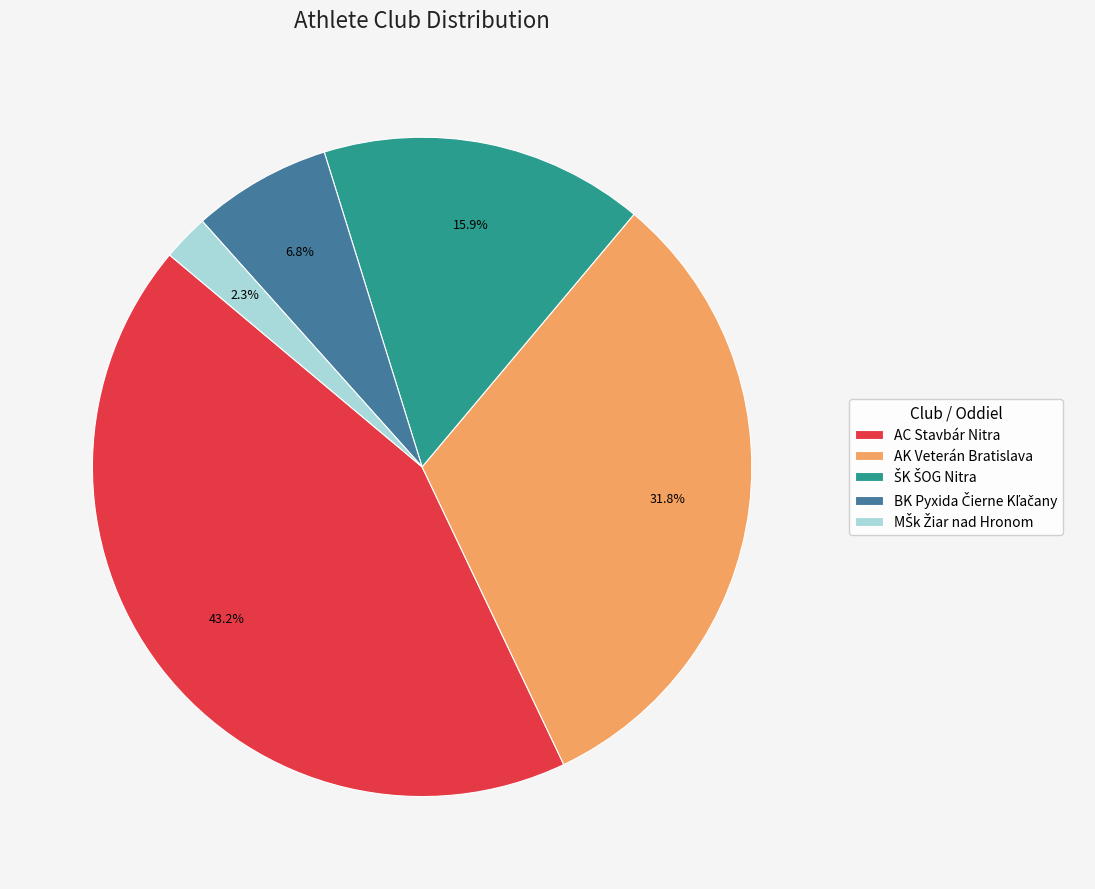

How much of the chart is everything except AC Stavbár Nitra?

56.8%